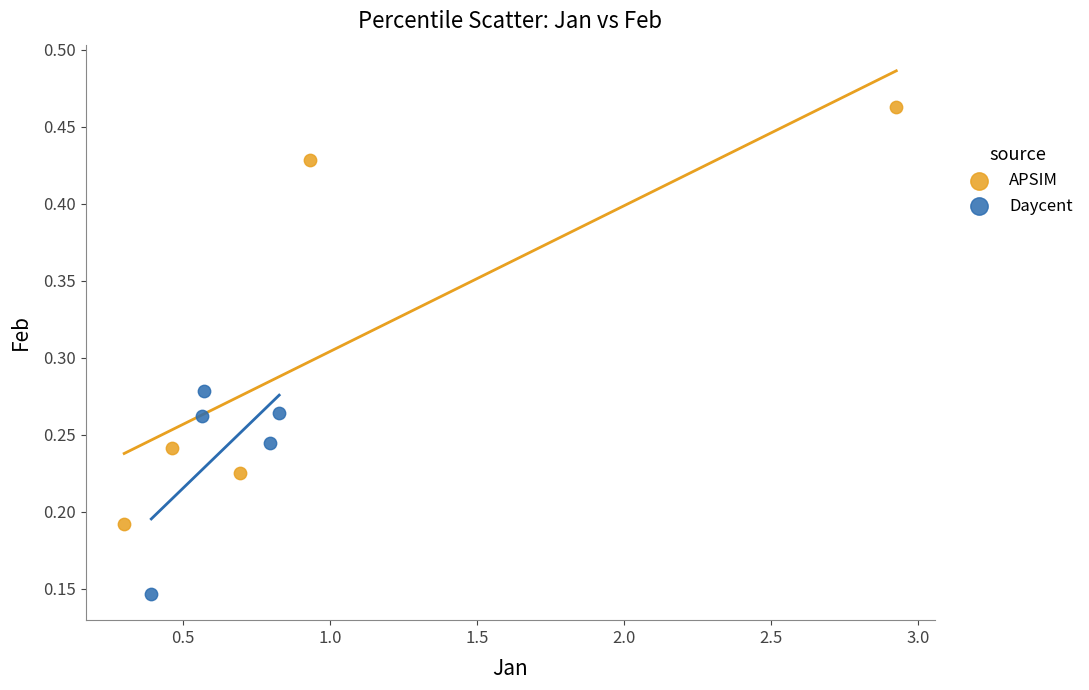

Which series contains the highest Y value?

APSIM